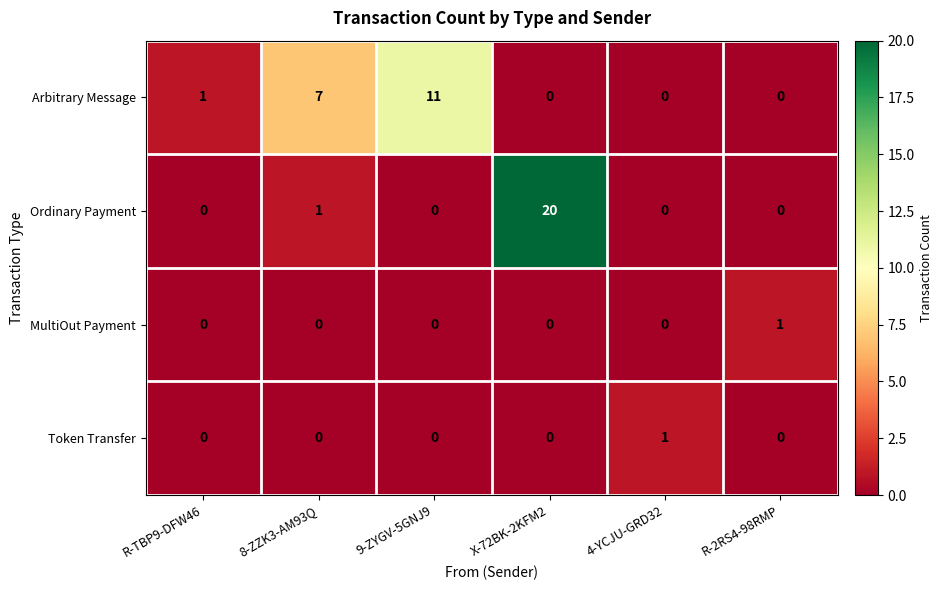

What is the difference between the maximum and minimum values in the Arbitrary Message series?

11